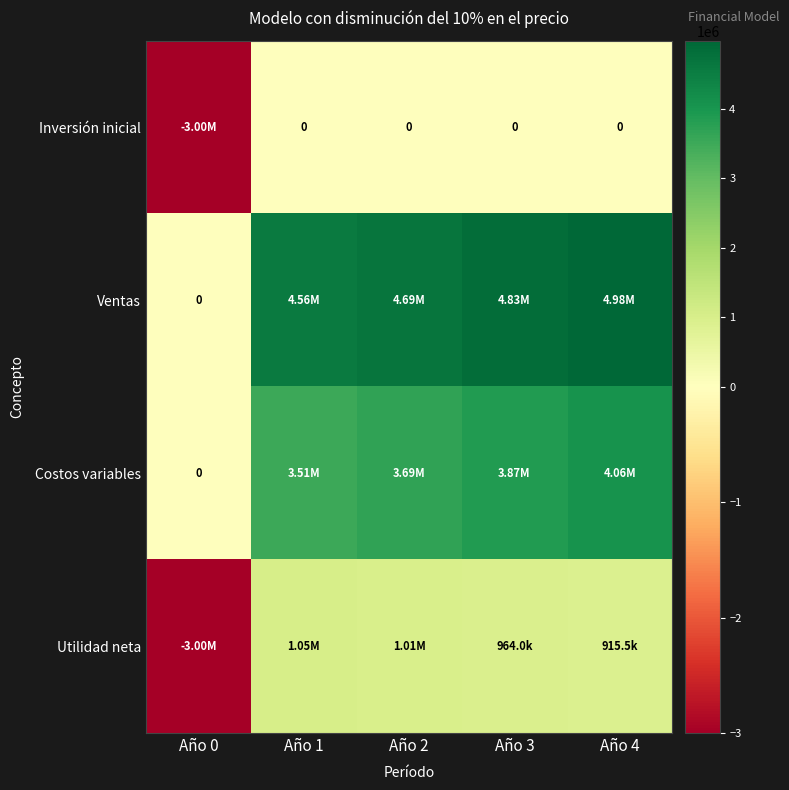

At how many categories does at least one series exceed -2435582?

5